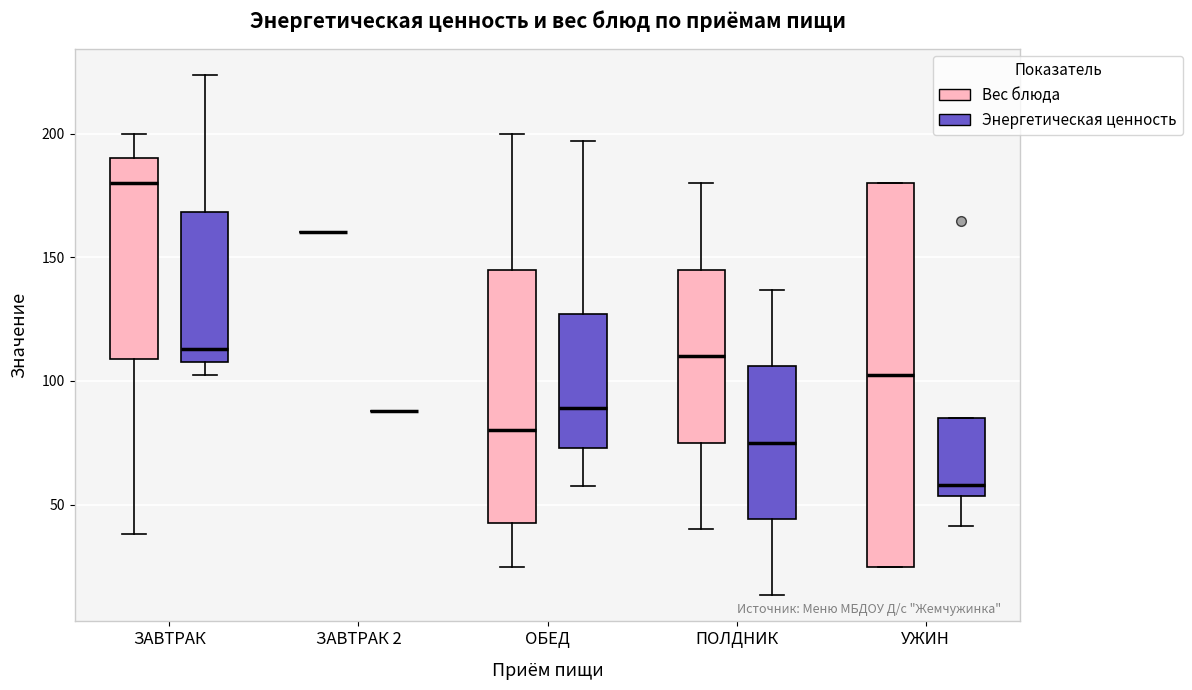

Which box is the tallest, from its lower edge to its upper edge?

УЖИН (Вес блюда)